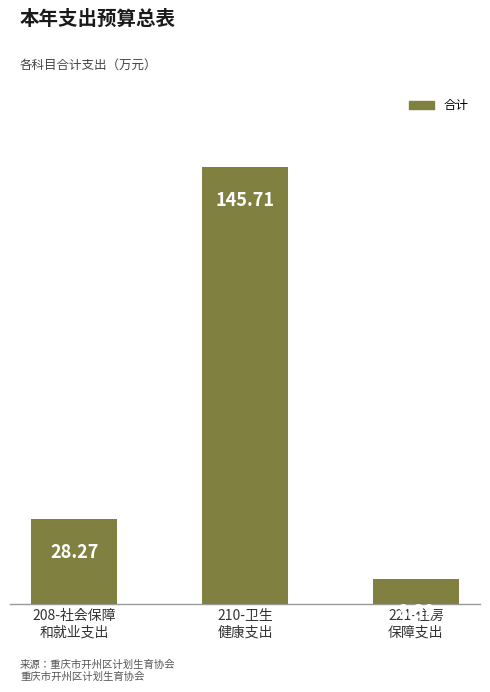

What is the ratio of the value at 208-社会保障
和就业支出 to the value at 210-卫生
健康支出?

0.2